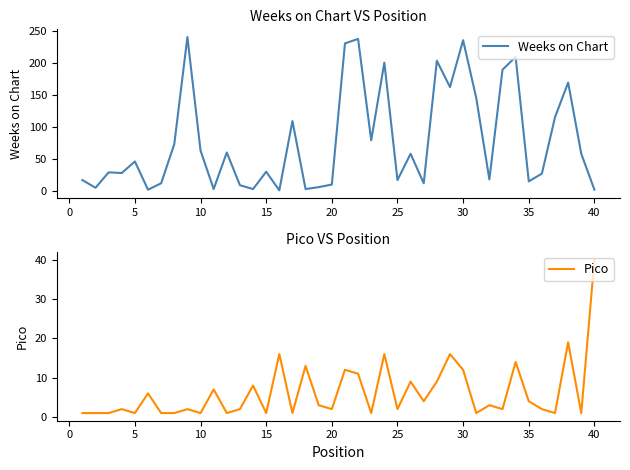

How many data points does each series have?

40